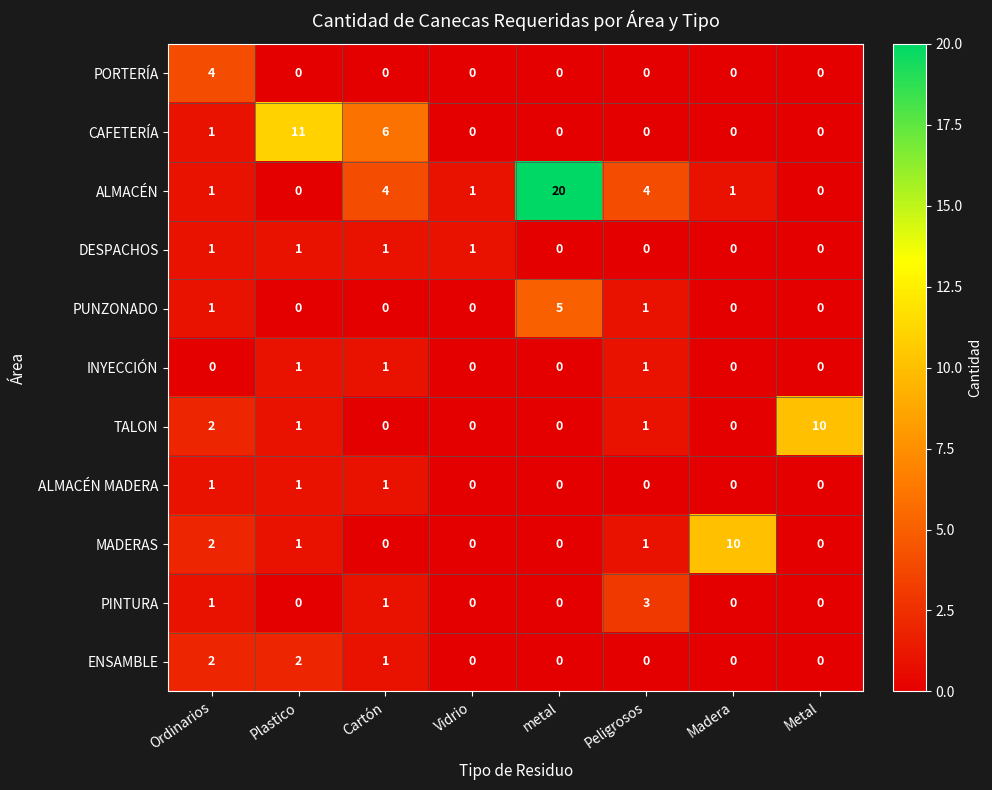

Which series has the widest spread of values?

ALMACÉN